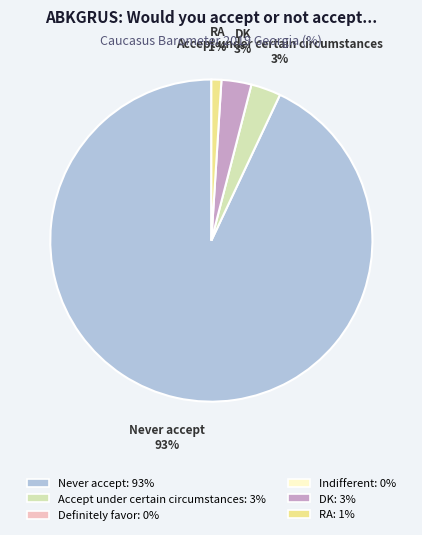

To the nearest percent, what is the average slice percentage?

25%